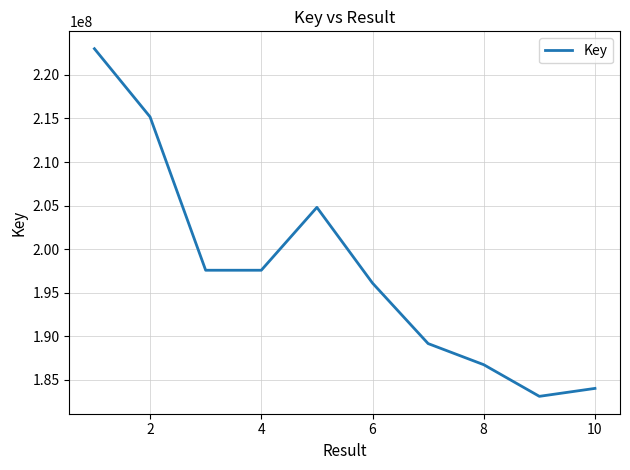

What is the difference between the maximum and minimum values?

39880871